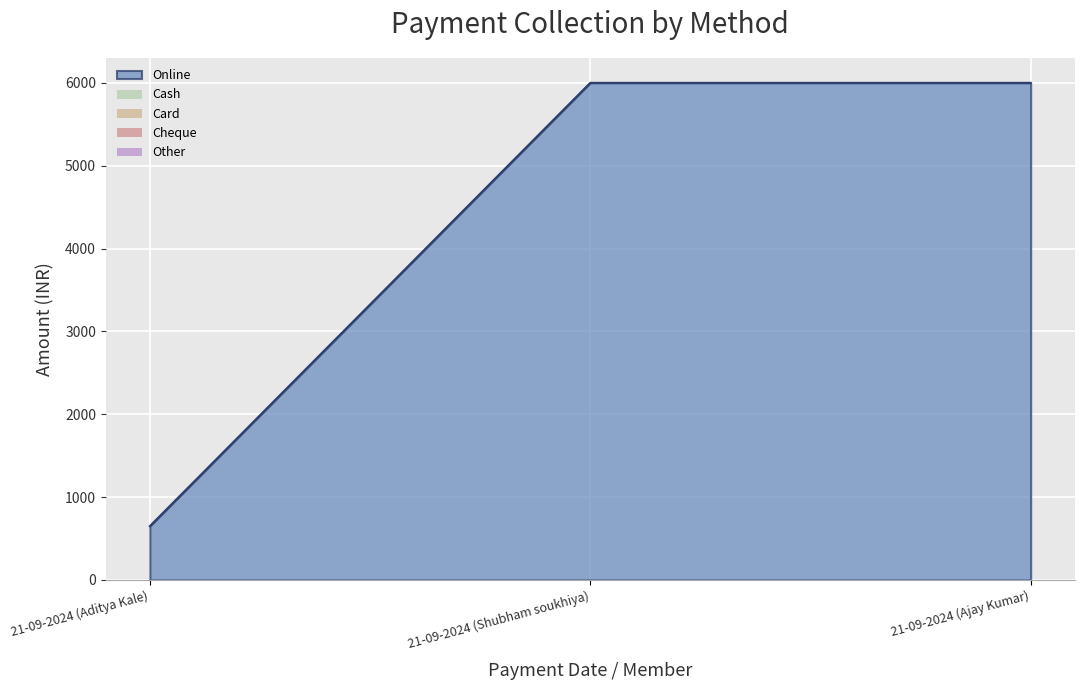

What is the label of the 2nd point from the left?

21-09-2024 (Shubham soukhiya)